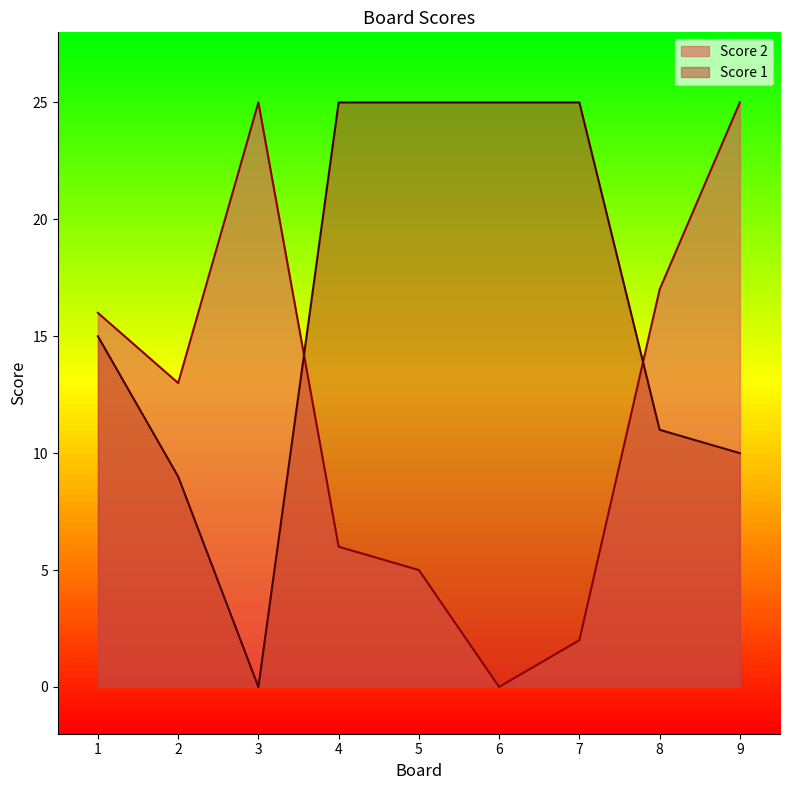

At how many categories does at least one series exceed 14?

8